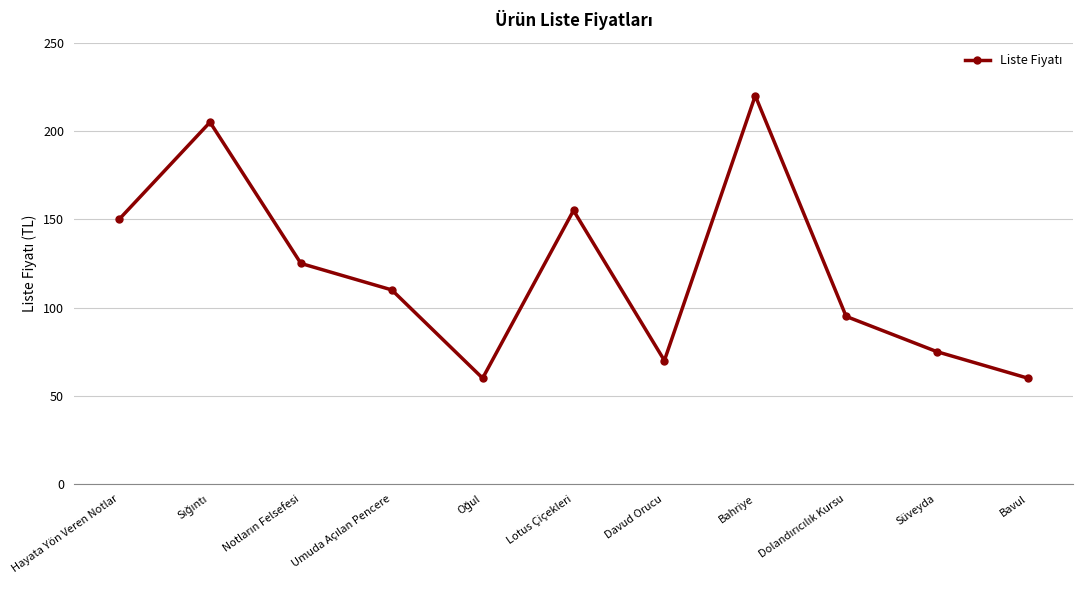

Where is the data nearest to the value 140?

Hayata Yön Veren Notlar